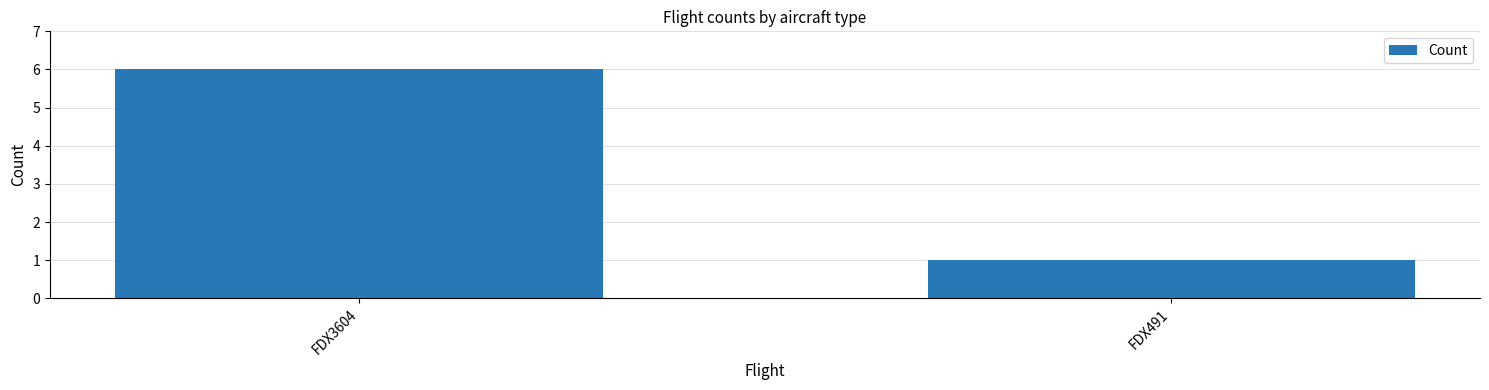

Does the chart contain stacked bars?

No